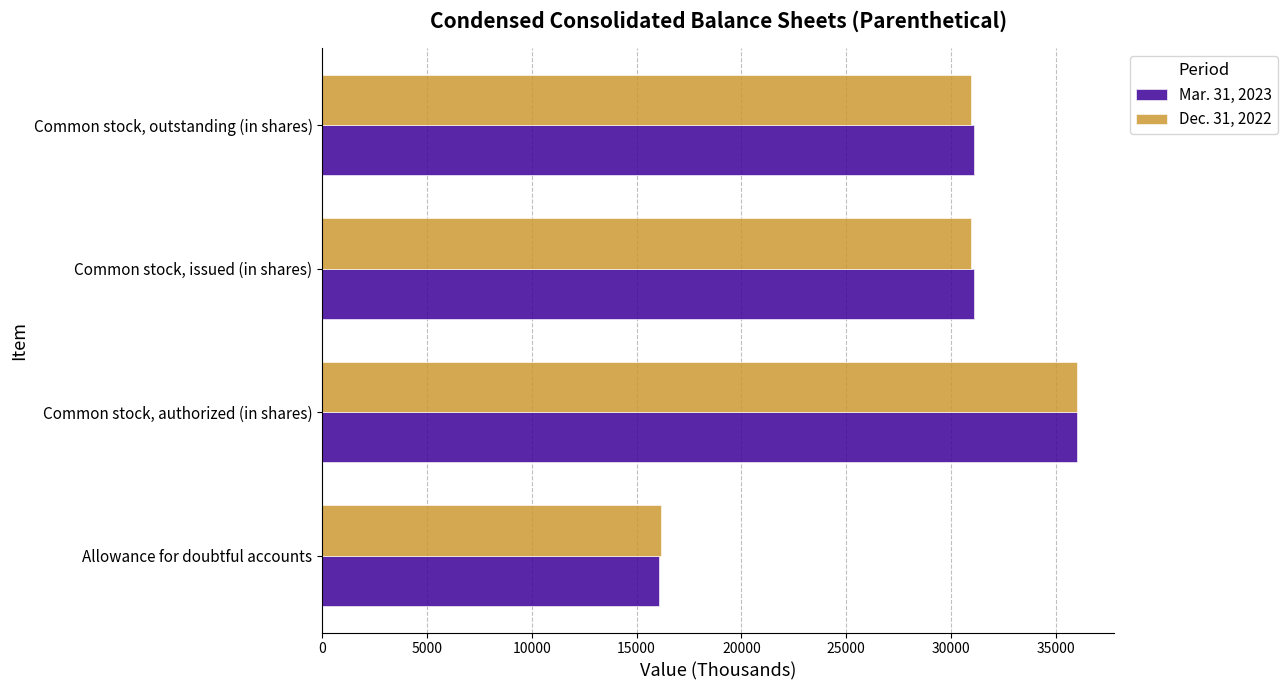

What are all the series names shown in the legend?

Mar. 31, 2023, Dec. 31, 2022